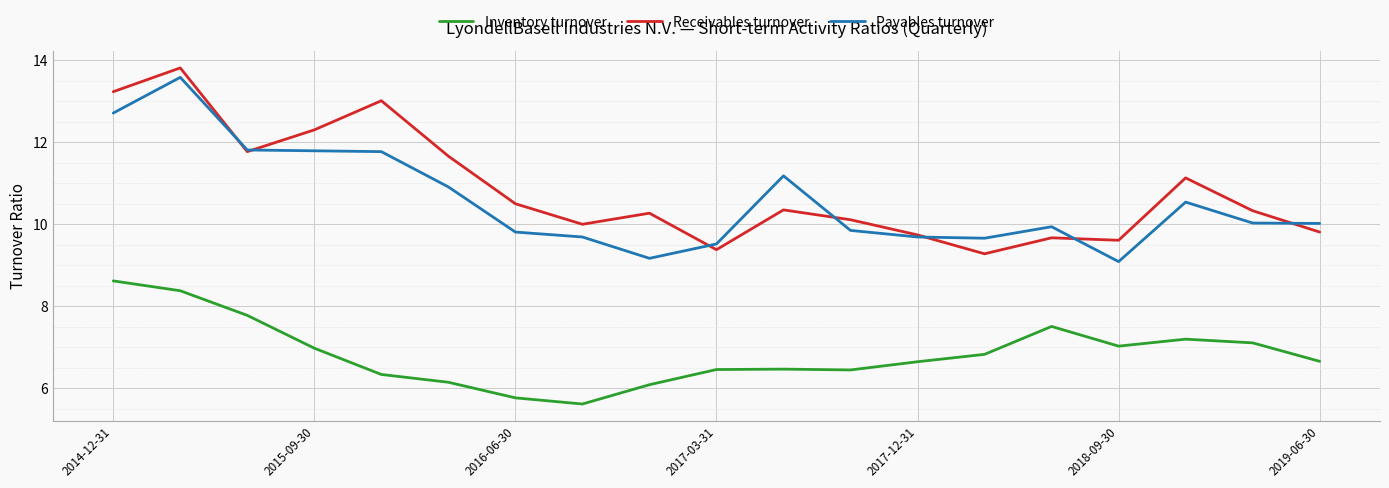

True or false: Receivables turnover and Inventory turnover intersect in this chart.

False